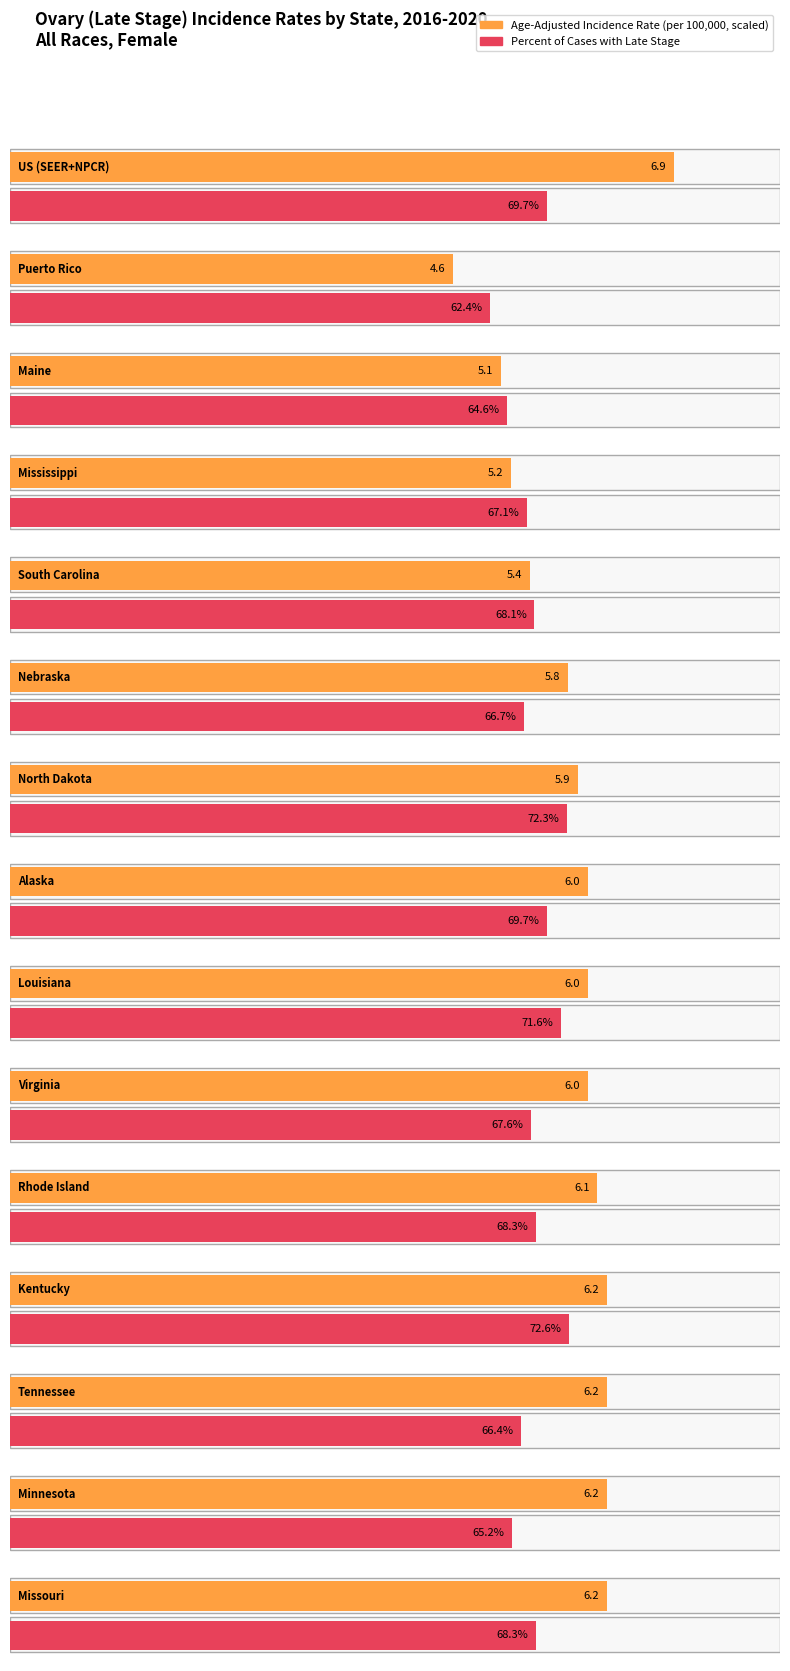

Which series has the largest range (max minus min)?

Percent of Cases with Late Stage